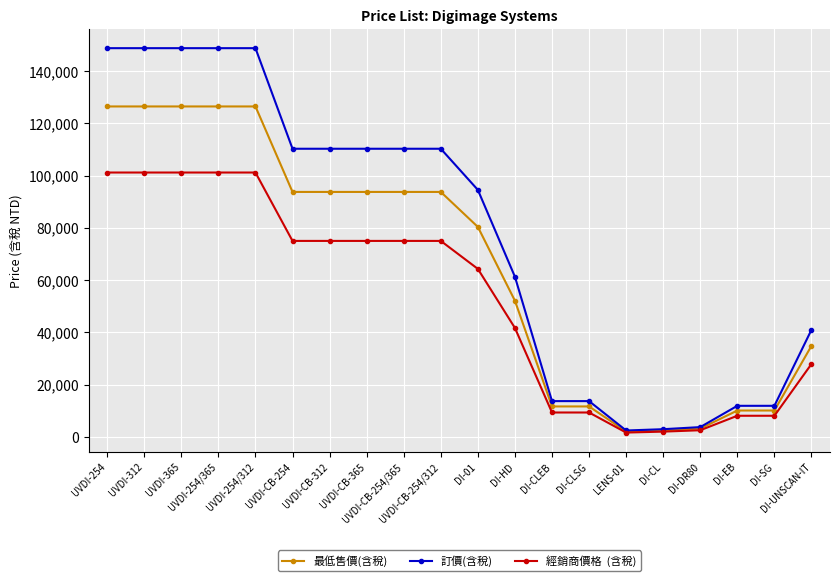

What is the greatest value displayed?

148750